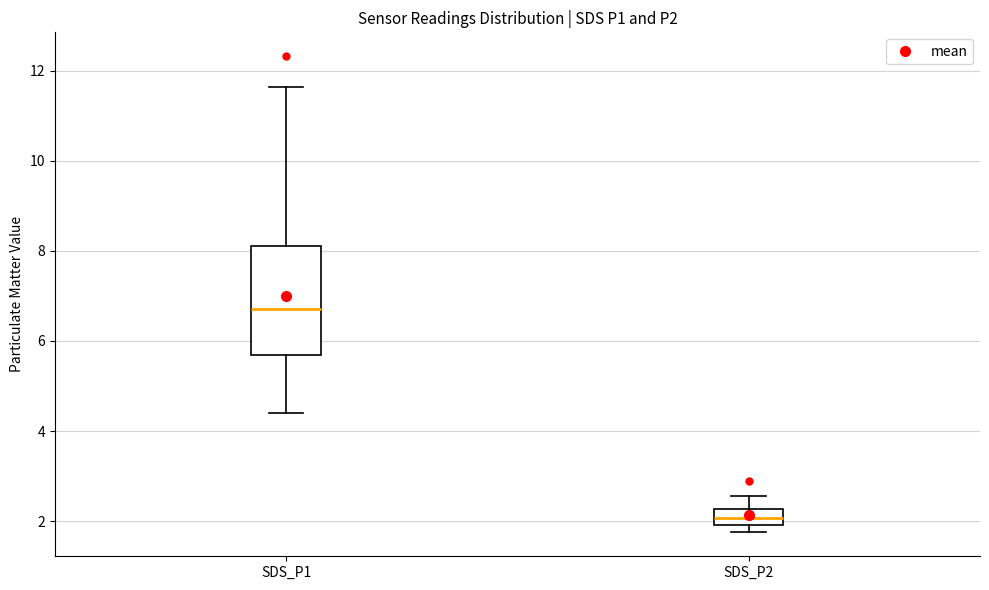

Which box has the highest median line?

SDS_P1